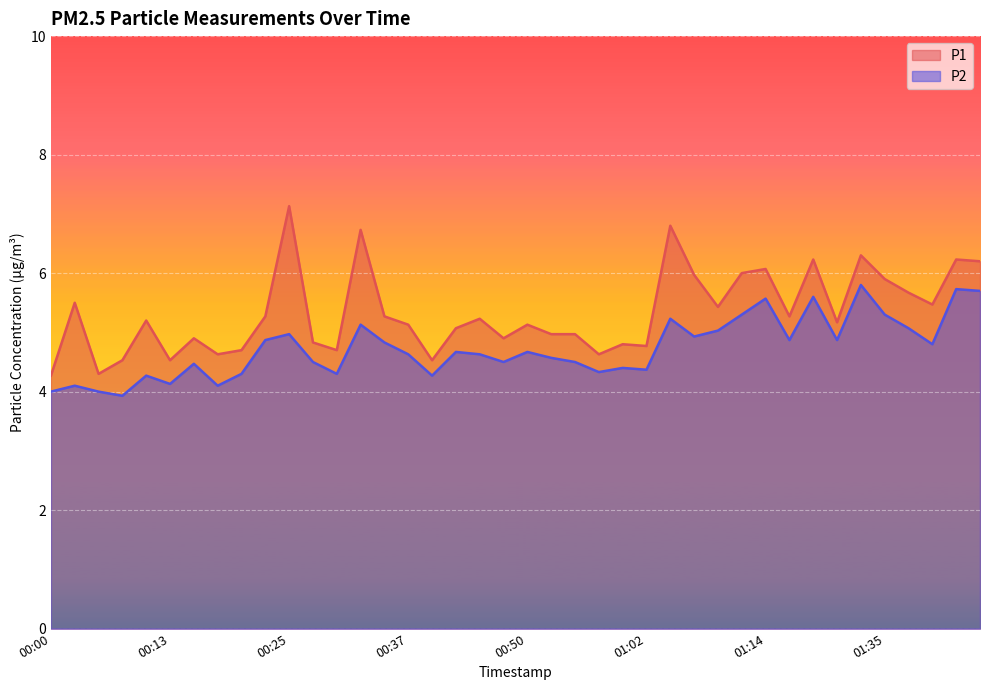

Reading left to right, extract all data points from this chart.

P1: 4.3	5.5	4.3	4.5	5.2	4.5	4.9	4.6	4.7	5.3	7.1	4.8	4.7	6.7	5.3	5.1	4.5	5.1	5.2	4.9	5.1	5.0	5.0	4.6	4.8	4.8	6.8	6.0	5.4	6.0	6.1	5.3	6.2	5.2	6.3	5.9	5.7	5.5	6.2	6.2
P2: 4.0	4.1	4.0	3.9	4.3	4.1	4.5	4.1	4.3	4.9	5.0	4.5	4.3	5.1	4.8	4.6	4.3	4.7	4.6	4.5	4.7	4.6	4.5	4.3	4.4	4.4	5.2	4.9	5.0	5.3	5.6	4.9	5.6	4.9	5.8	5.3	5.1	4.8	5.7	5.7